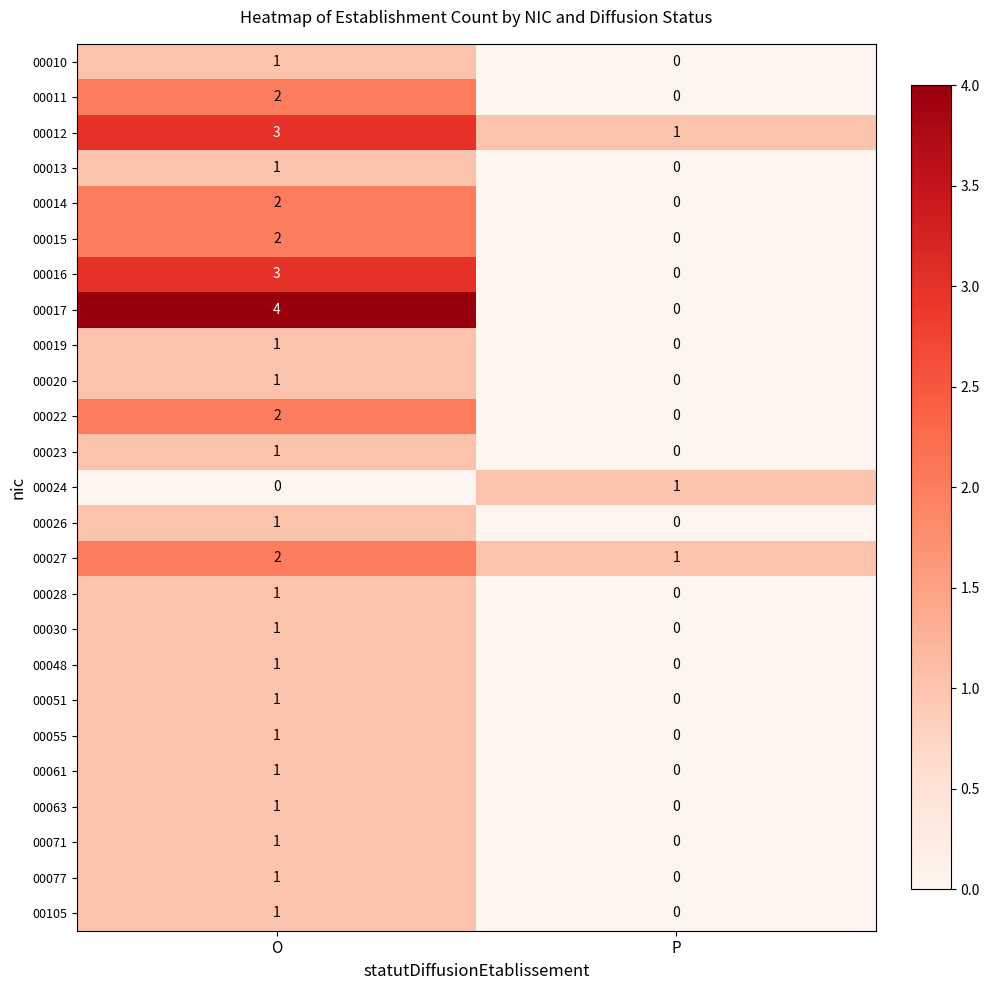

List the labels in order of 00011 value, largest first.

O, P